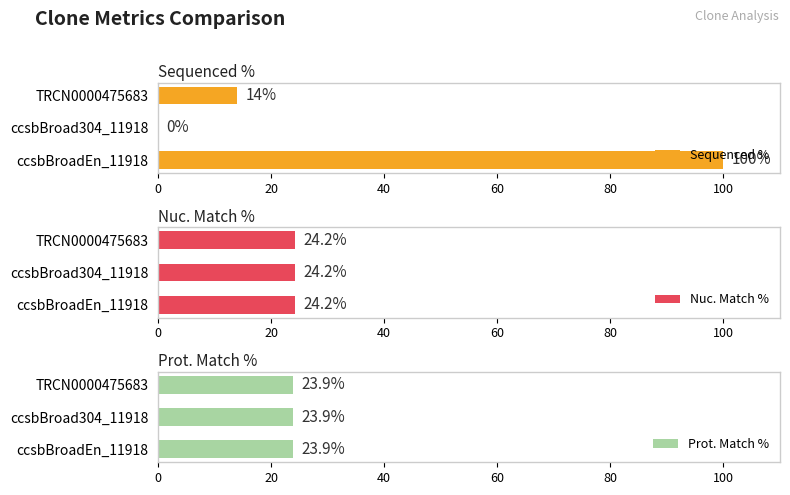

How many bars are there in total?

9